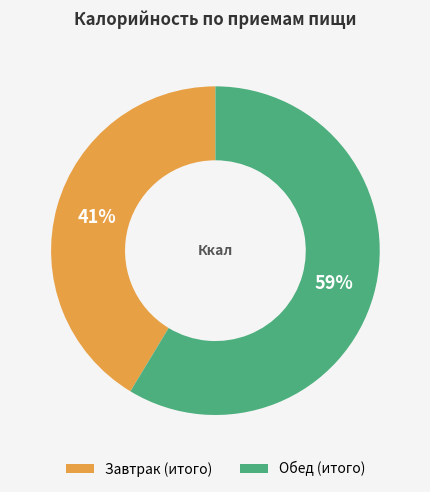

How many segments does this pie chart have?

2